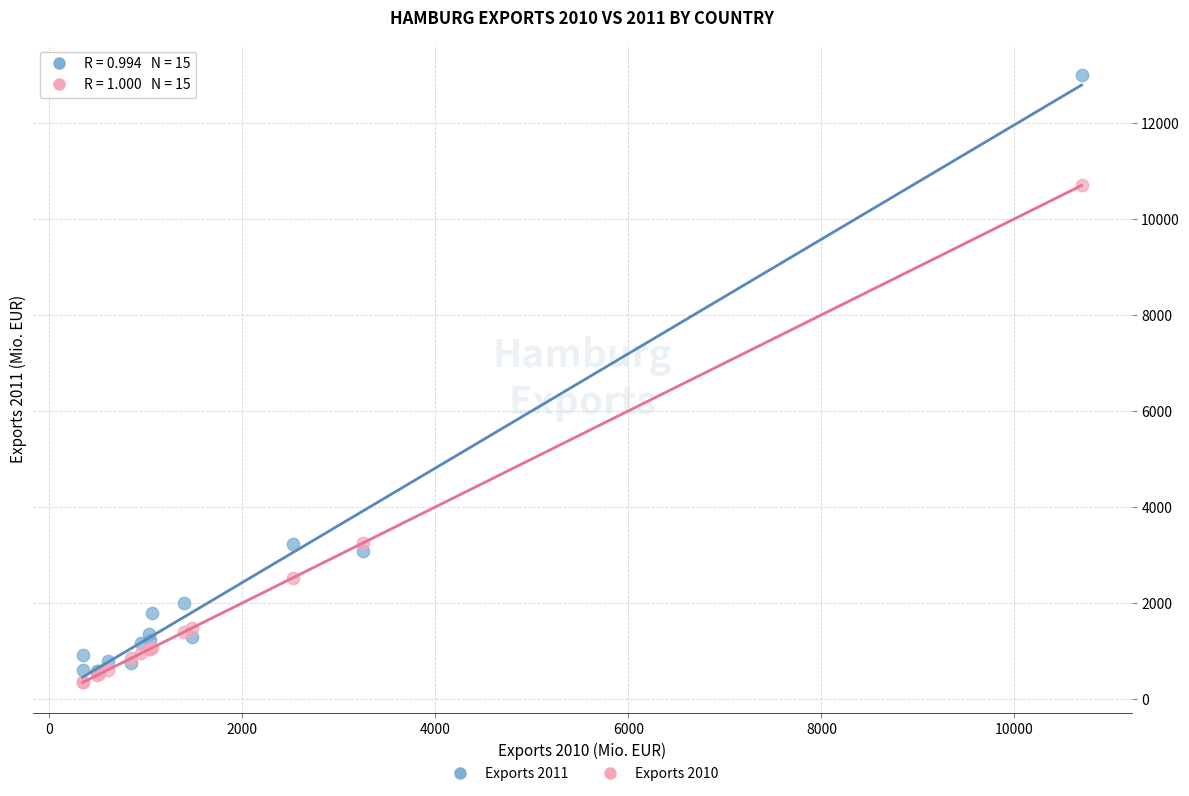

Which series reaches the minimum Y coordinate?

Exports 2010